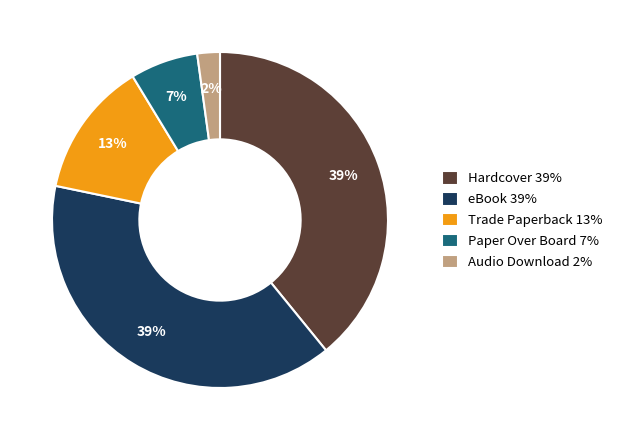

To the nearest percent, what is the average slice percentage?

20%